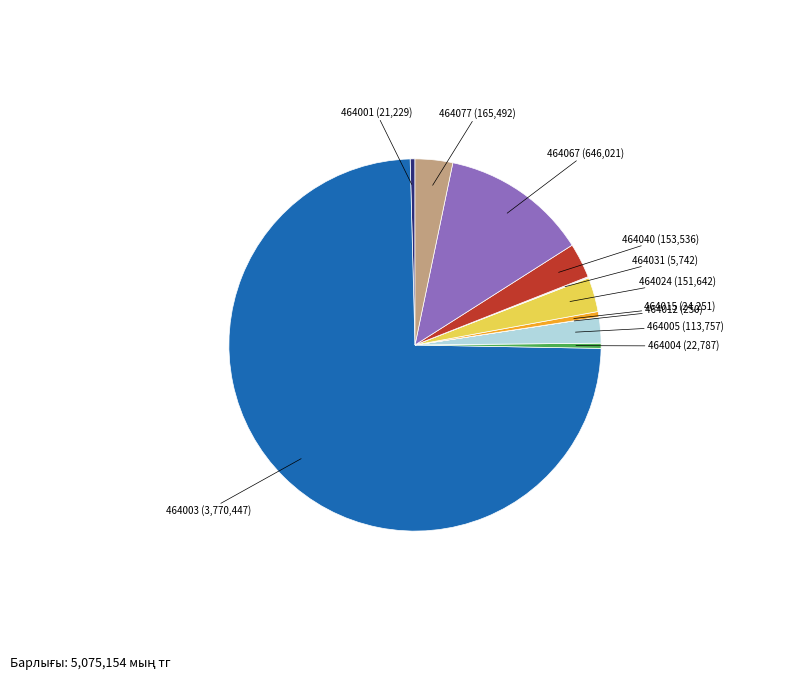

Does any single category account for the majority?

Yes